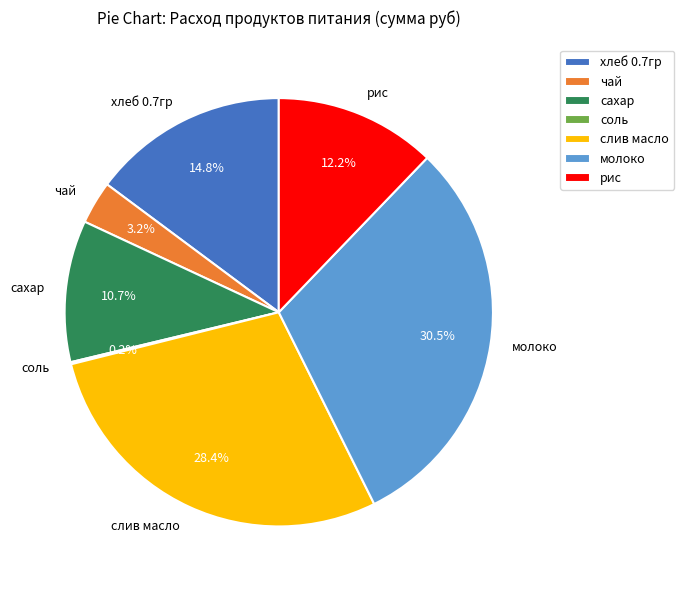

Do чай and рис together represent more than half of the pie?

No